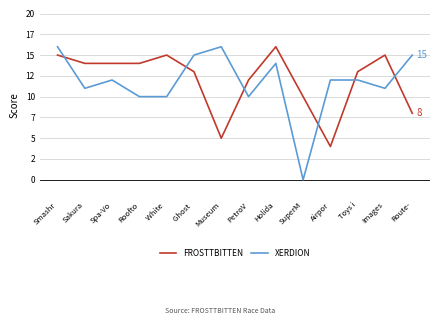

At which category is the sum across all series the highest?

Smashr